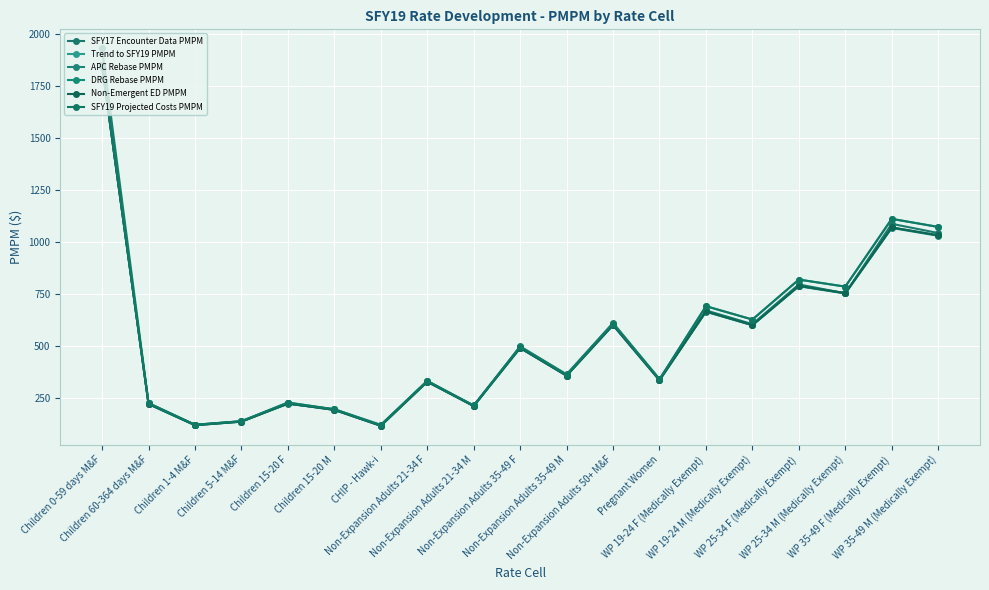

Does the chart have visible grid lines?

Yes